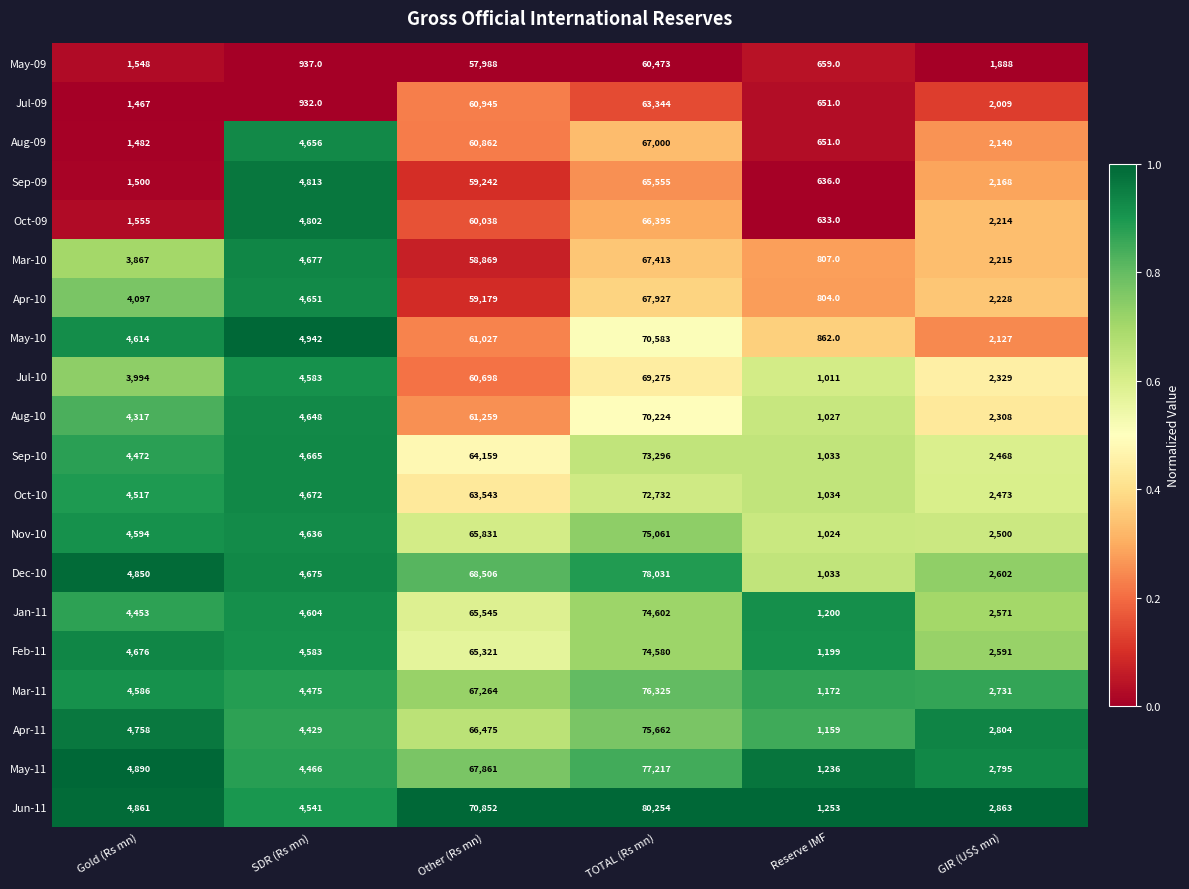

How many distinct data groups are displayed?

20